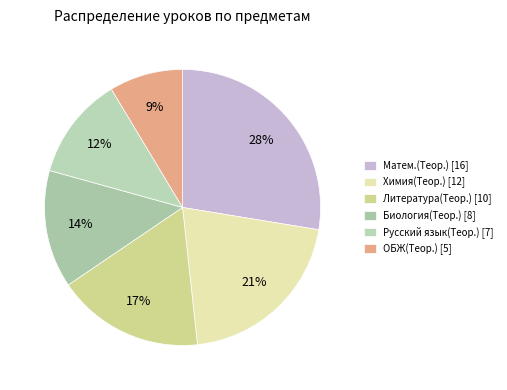

What is the change in value from Матем.(Теор.) to Литература(Теор.)?

-6